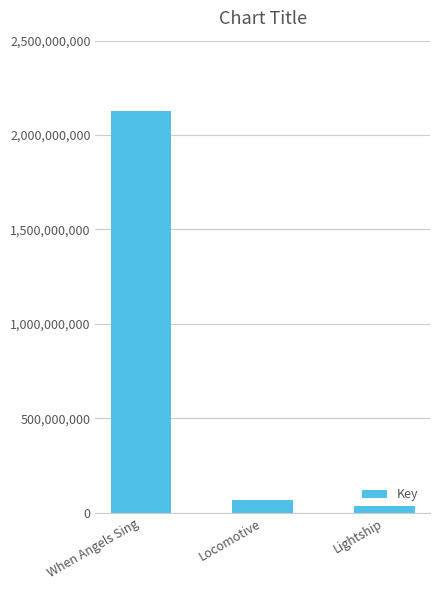

What is the sum of all values?

2230158151